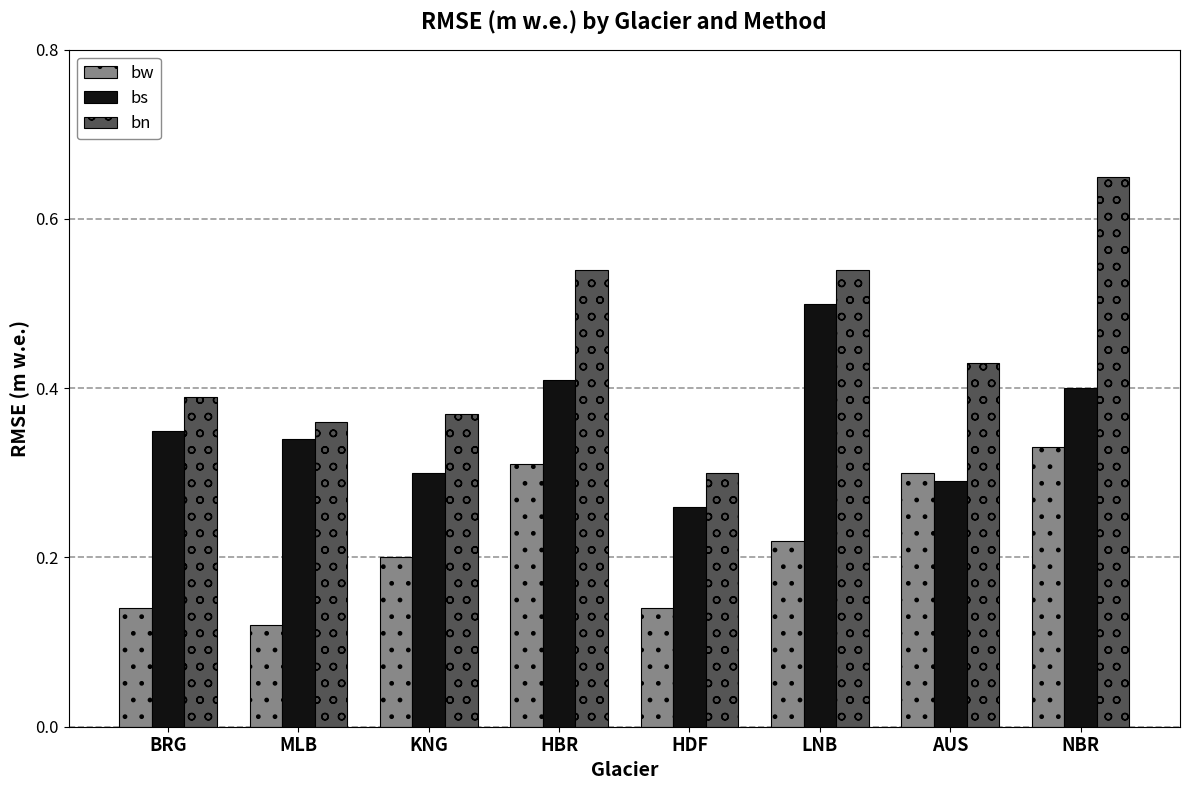

Which category has the highest value across all series?

NBR